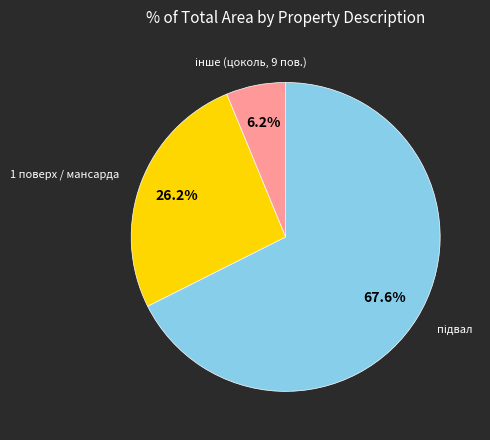

Does any single category account for the majority?

Yes